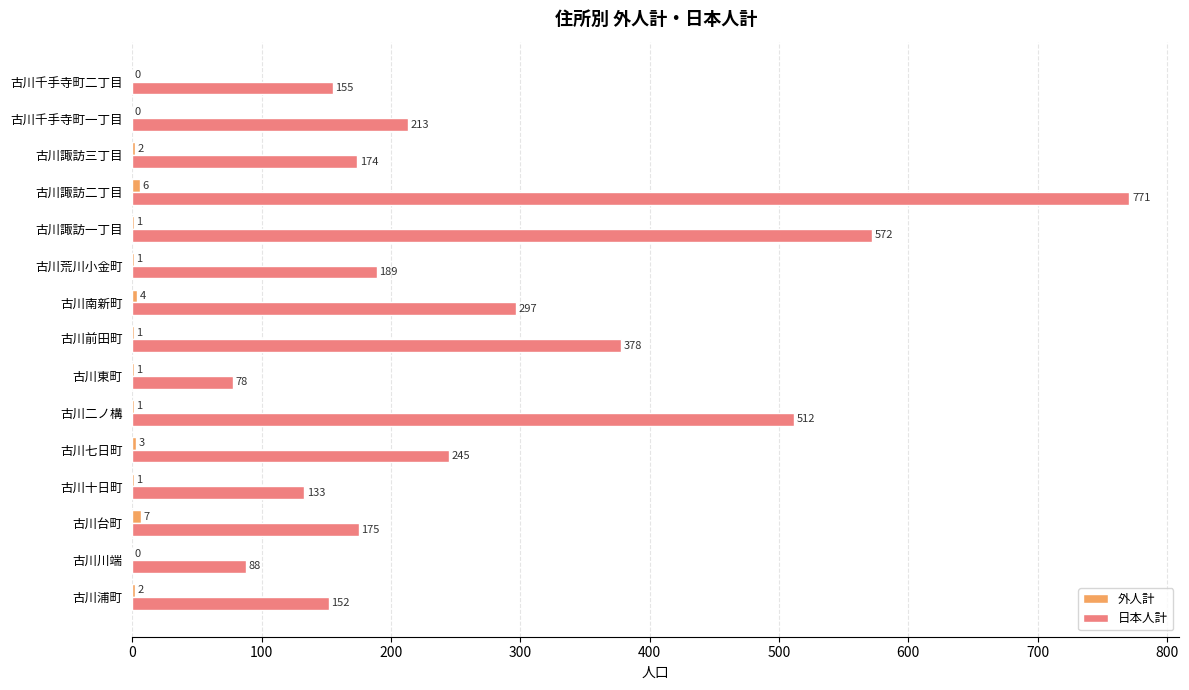

Which series changed the most between 古川台町 and 古川諏訪二丁目?

日本人計